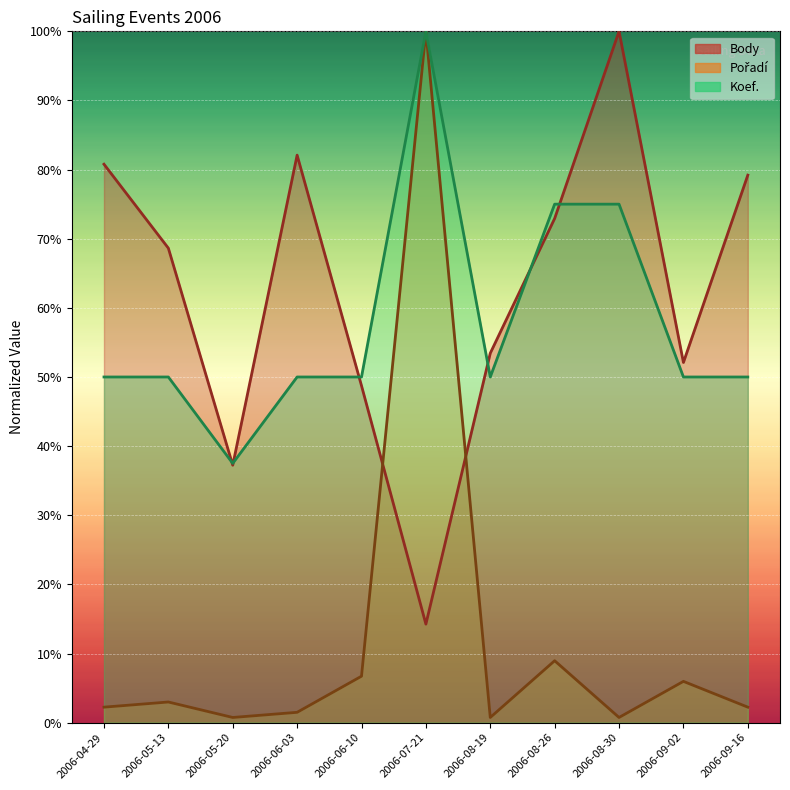

Is it true that Pořadí equals 1.3 at 2006-04-29?

False